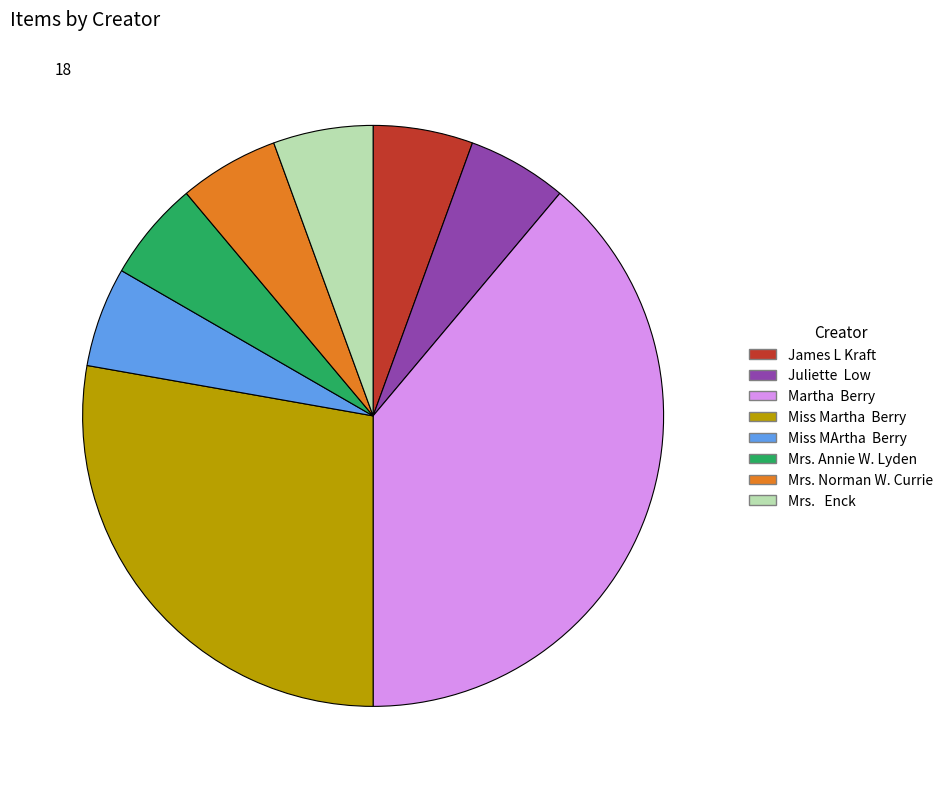

Approximately how many times larger is the value at Miss Martha Berry compared to Juliette Low?

5.0